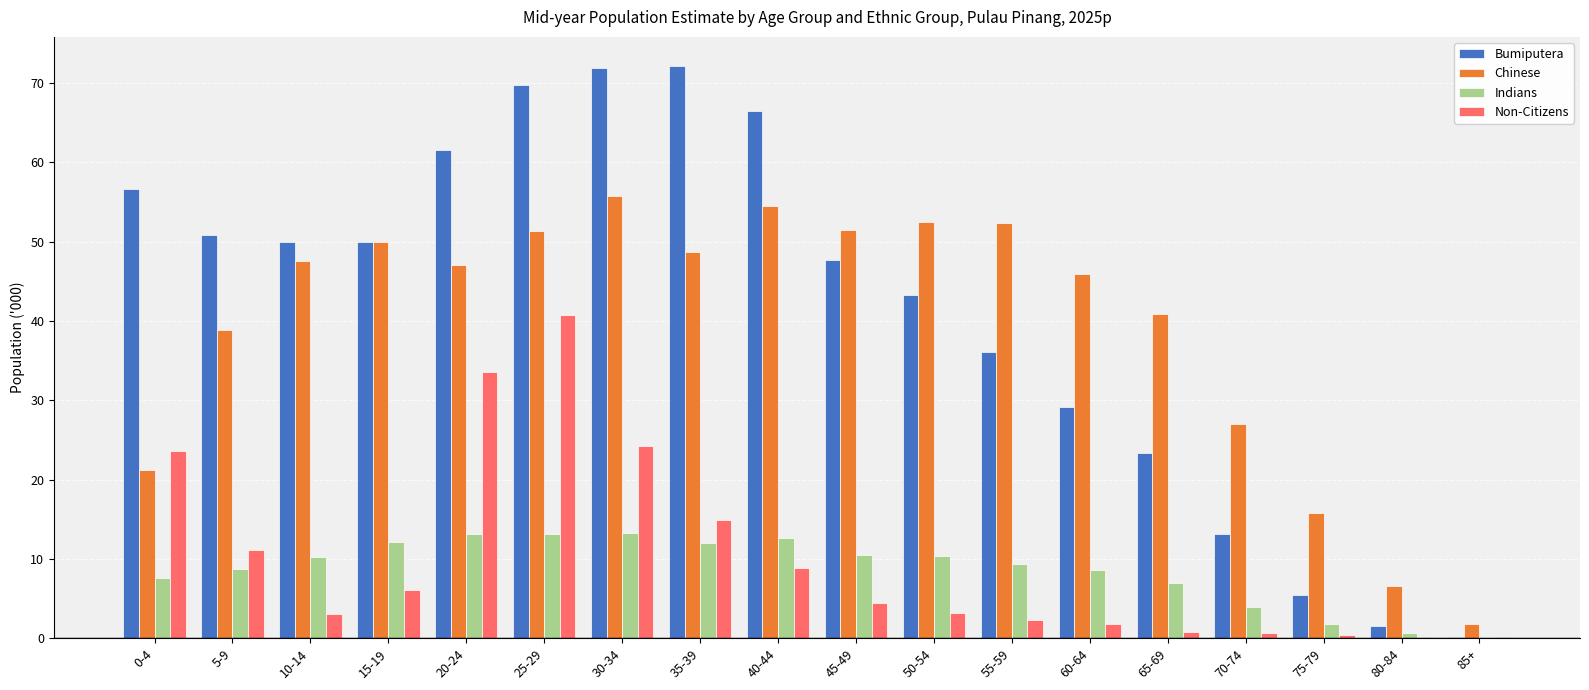

How many data points in Non-Citizens are above 4?

9